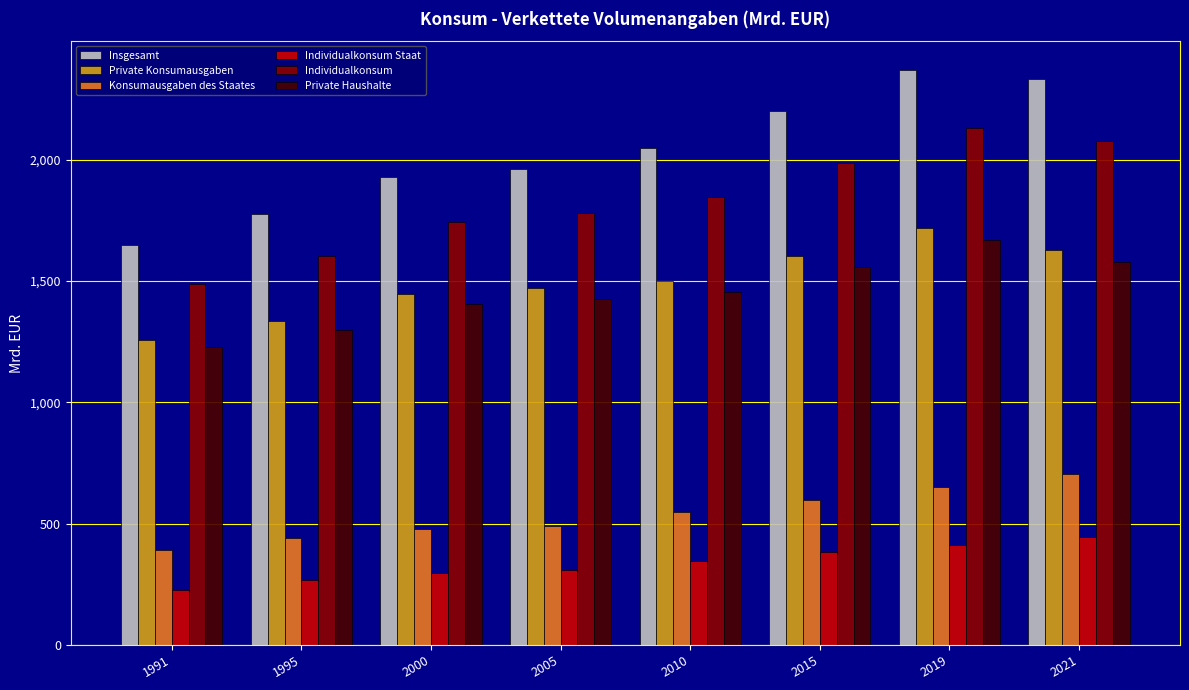

Which series changed the most between 1995 and 2015?

Insgesamt